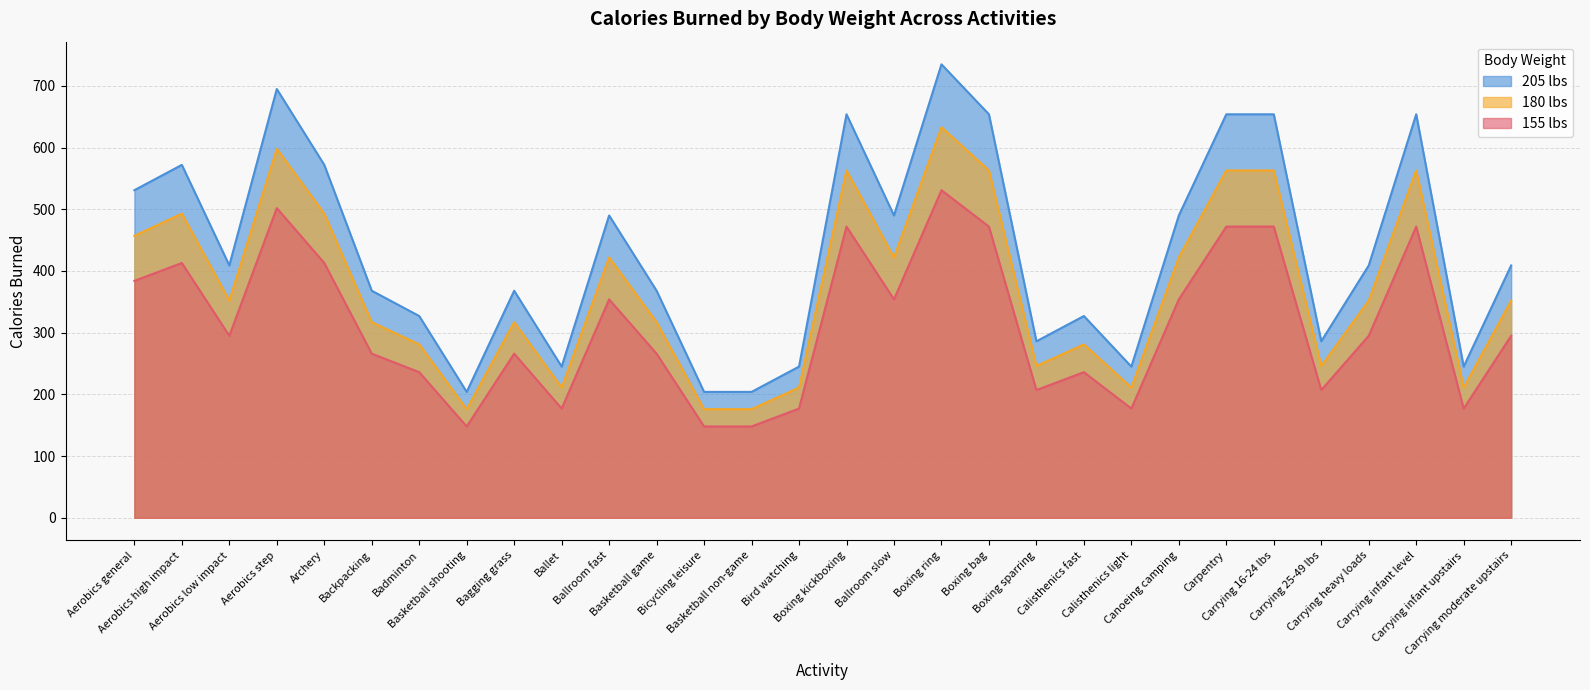

Between Carrying moderate upstairs and Canoeing camping, which is larger?

Canoeing camping